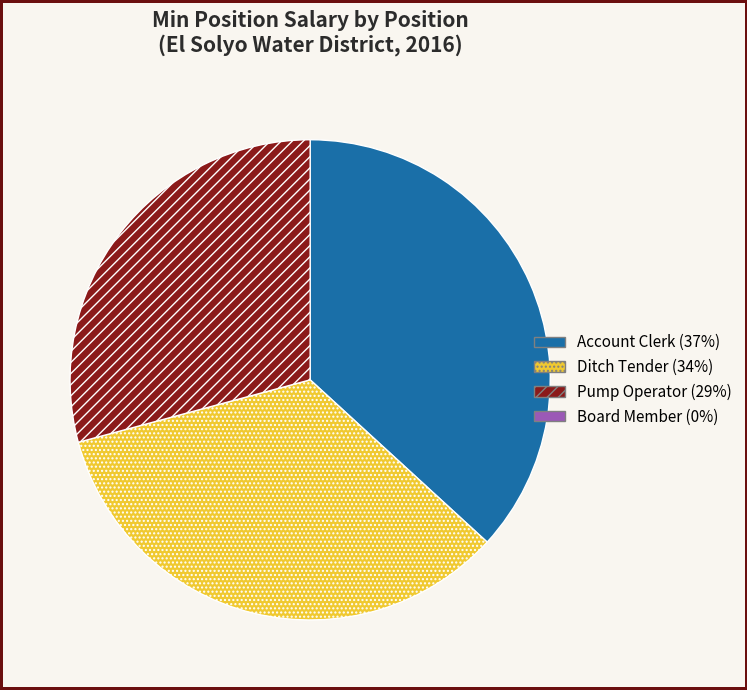

Does any single category account for the majority?

No